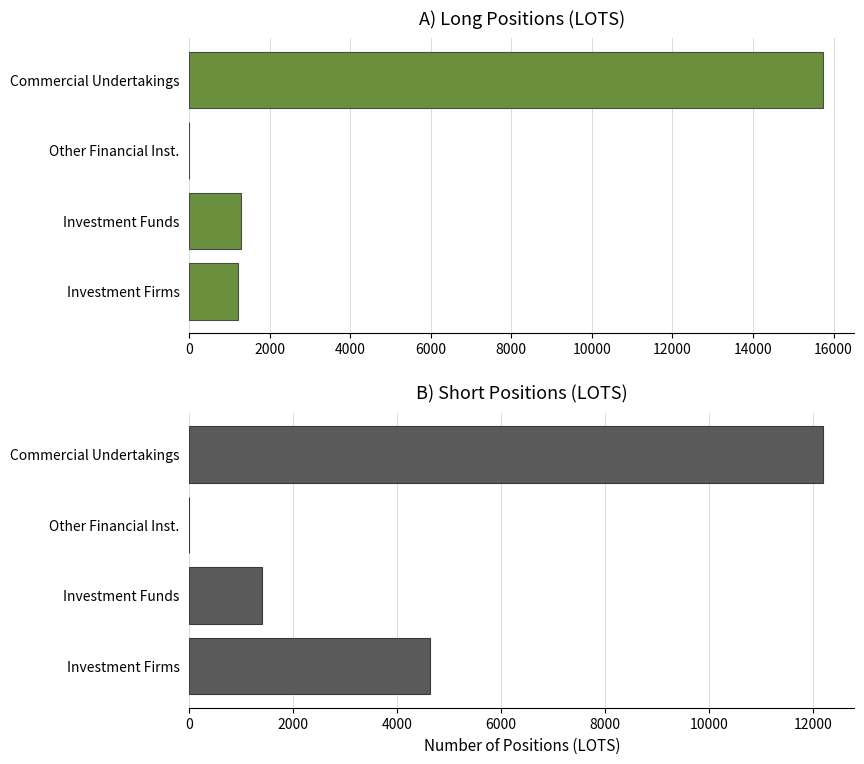

What is the value of the Long bar at the 2nd from the left?

1280.6